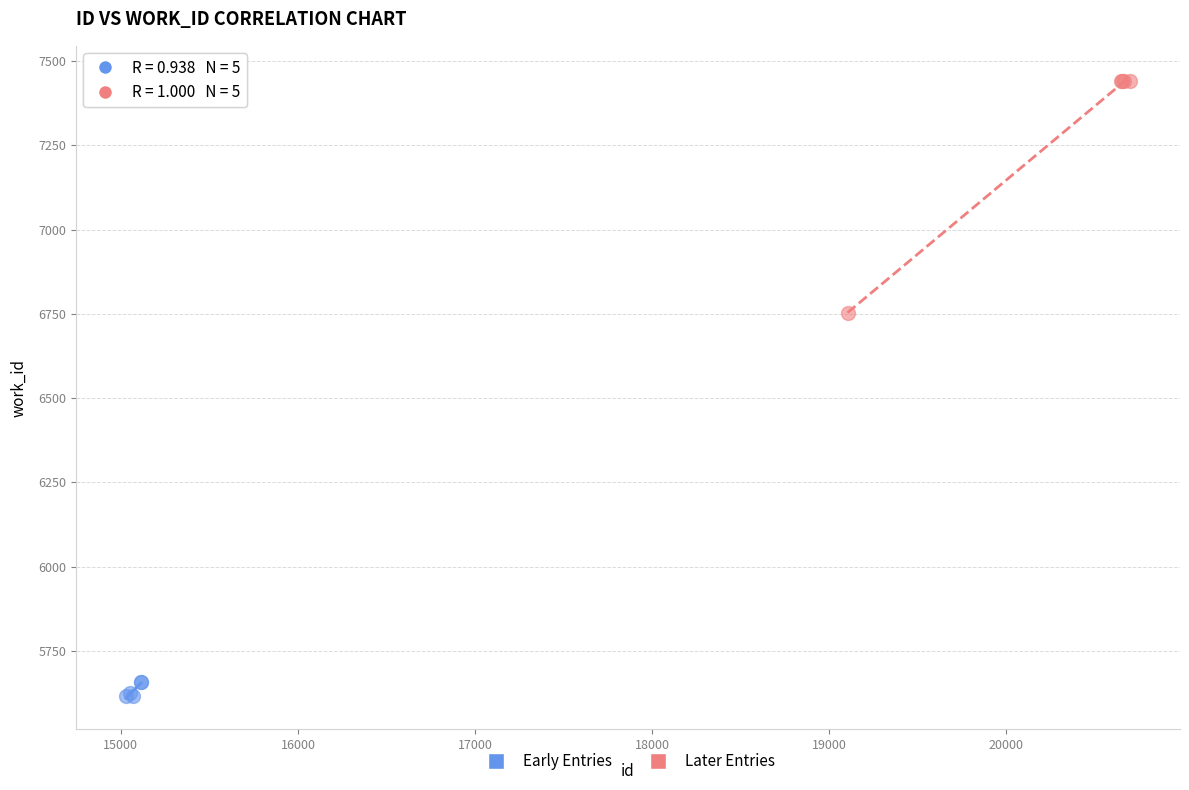

Which series reaches the minimum Y coordinate?

Early Entries